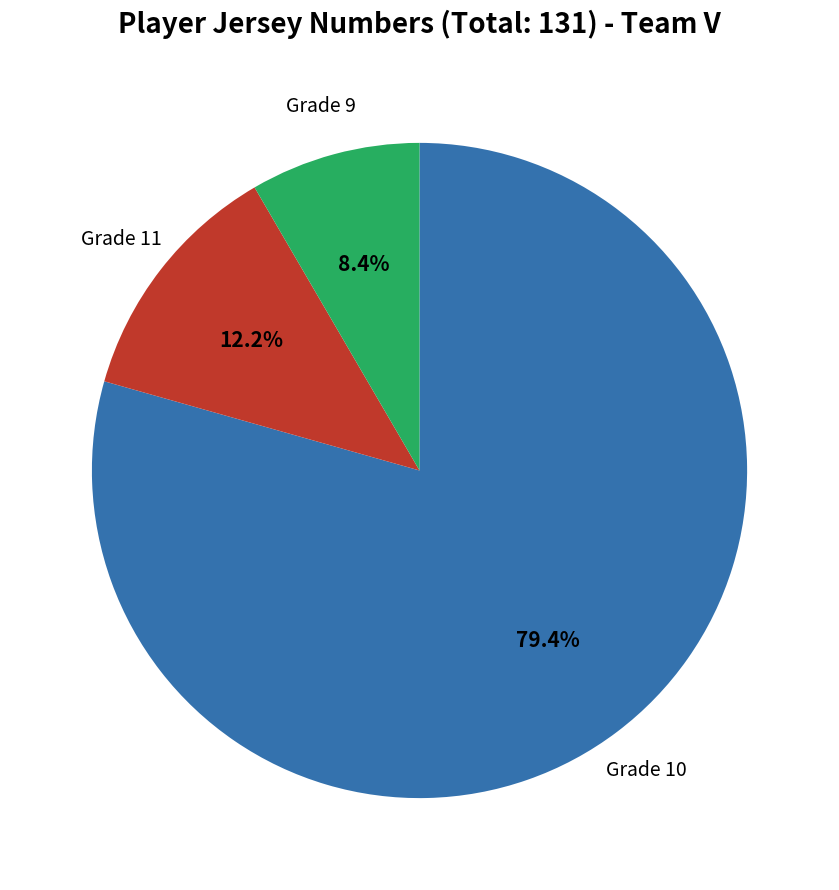

Is there any slice that represents more than half of the pie?

Yes